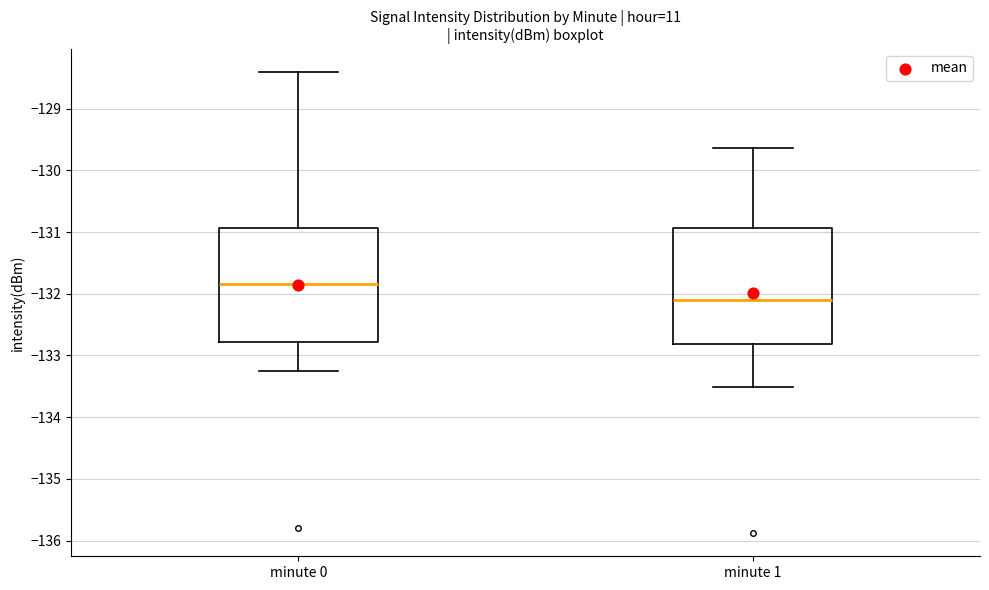

Reading left to right, transcribe this box plot: for each box, give where its median line is, the range the box spans, and where its two whiskers end, as read against the y-axis. The values are not printed on the chart, so give them approximately, as read against the axis.

minute 0: median -131.8, box -132.8 to -130.9, whiskers -133.3 to -128.4
minute 1: median -132.1, box -132.8 to -130.9, whiskers -133.5 to -129.6